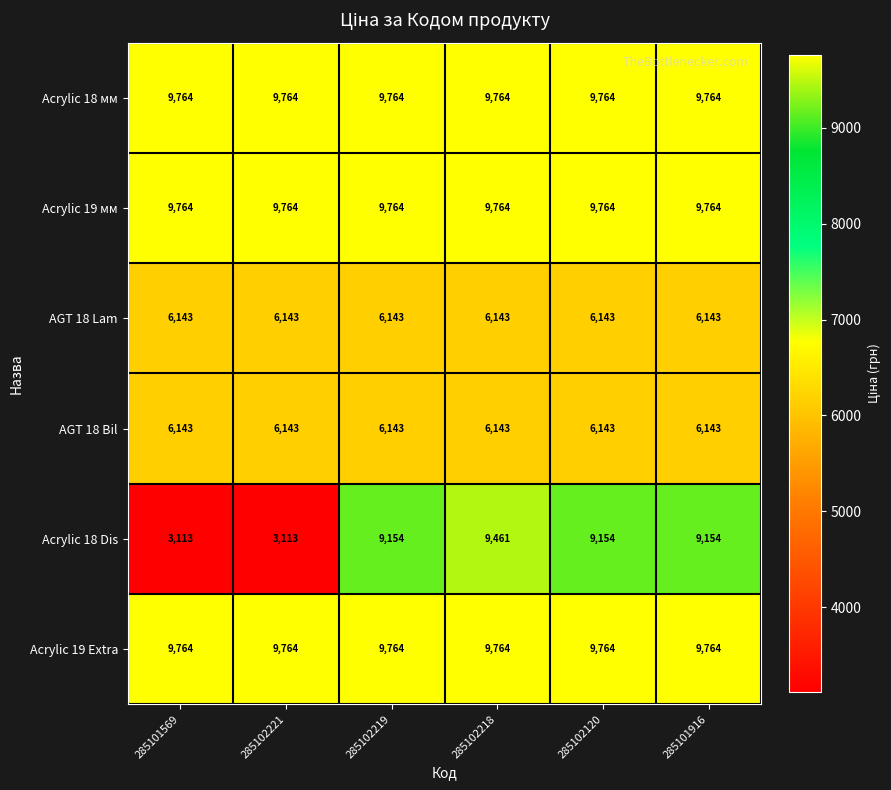

What is the greatest value displayed?

9764